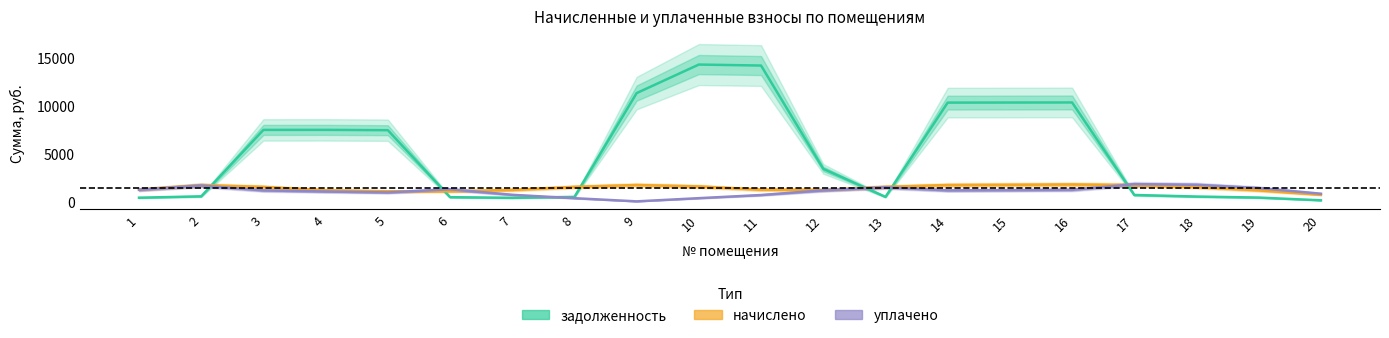

How many times do уплачено and начислено cross each other?

3